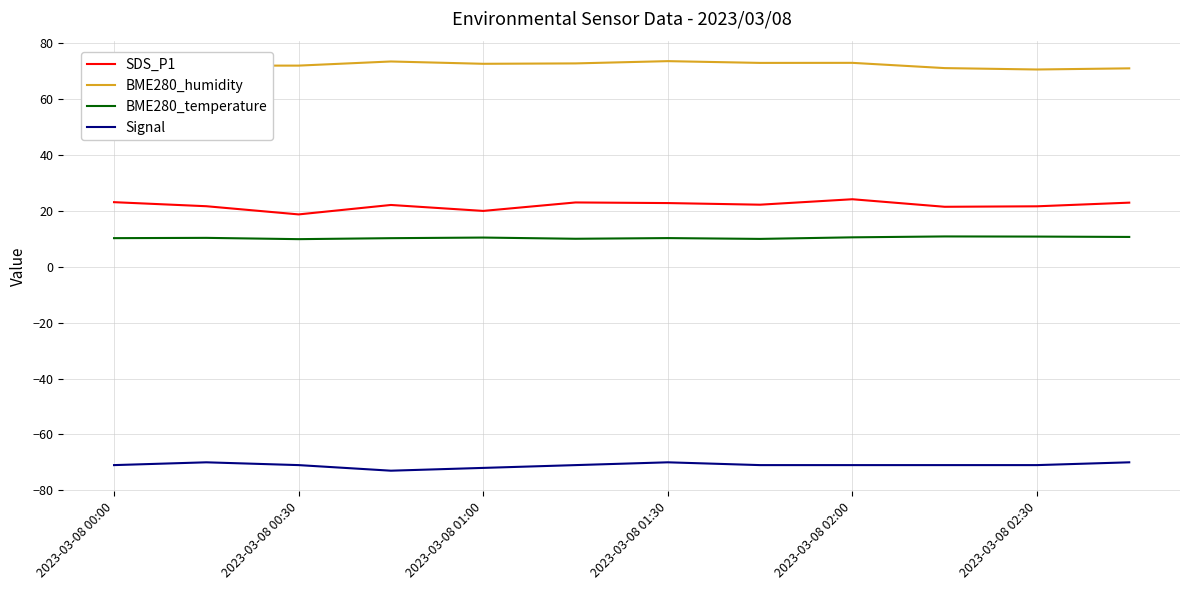

What is the average value of the SDS_P1 series?

22.0